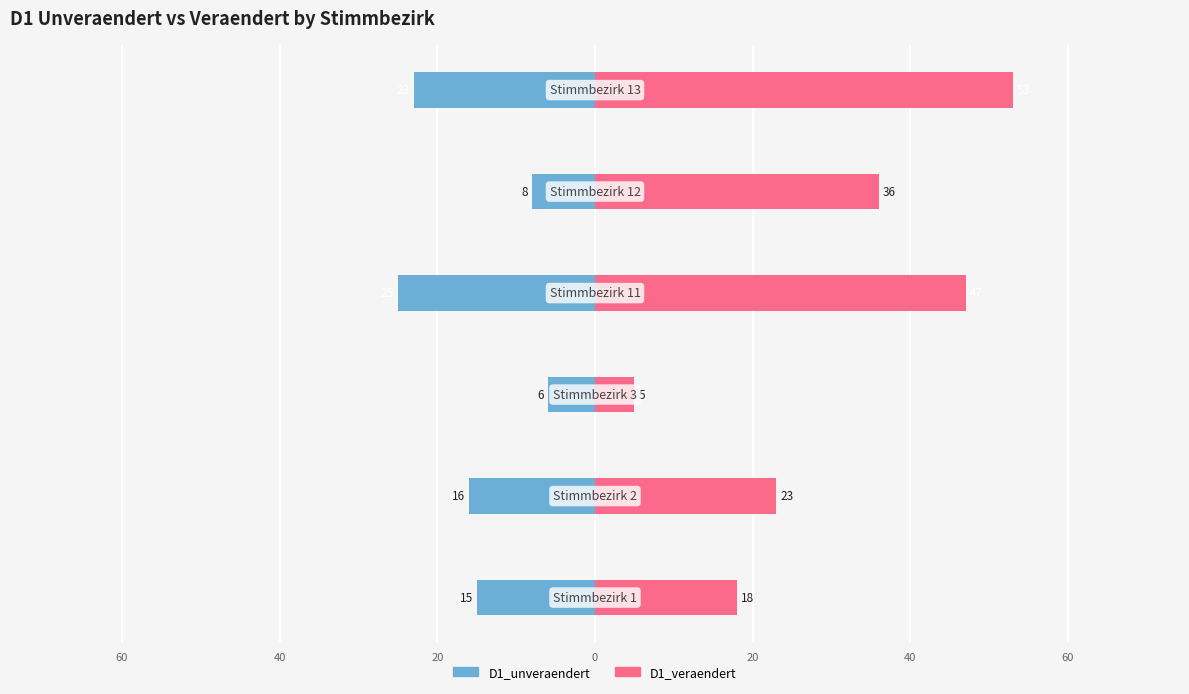

List the series in order of their peak value, highest first.

D1_veraendert, D1_unveraendert